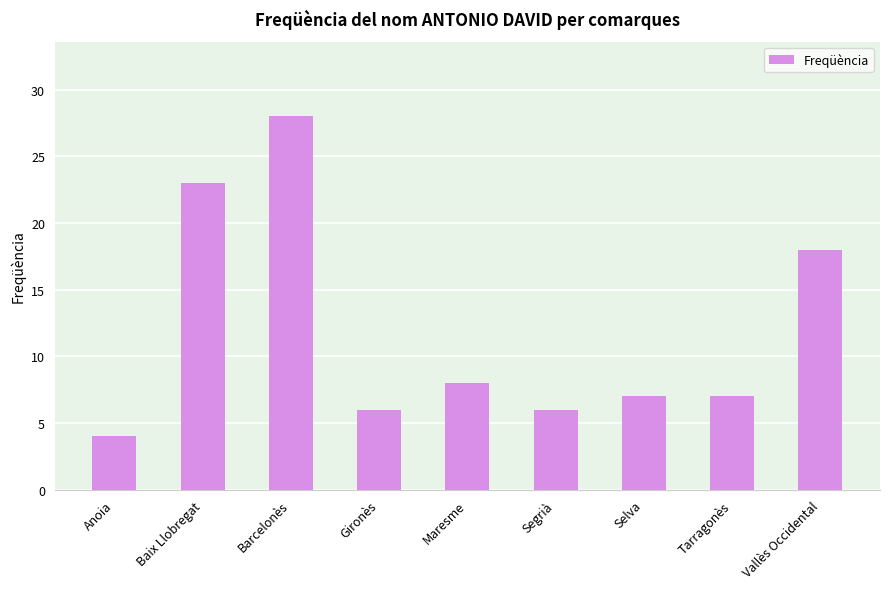

What is the smallest value displayed?

4